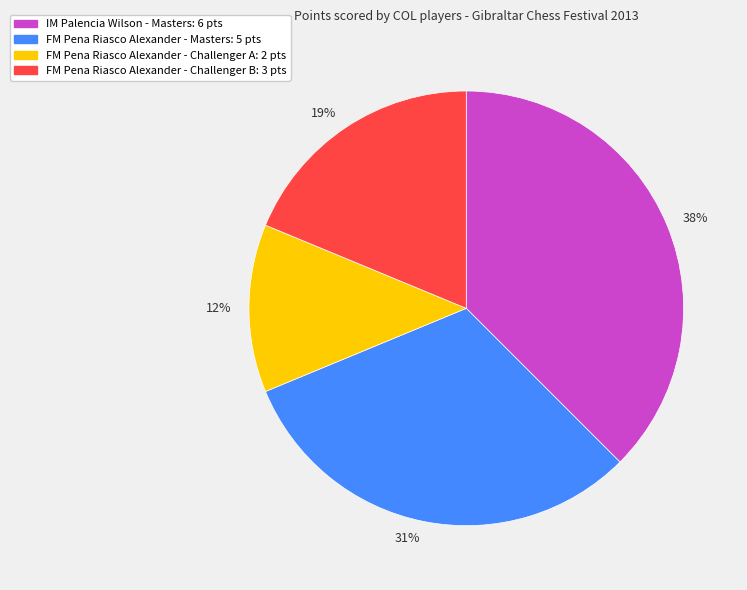

What is the ratio of the value at IM Palencia Wilson - Masters: 6 pts to the value at FM Pena Riasco Alexander - Masters: 5 pts?

1.2